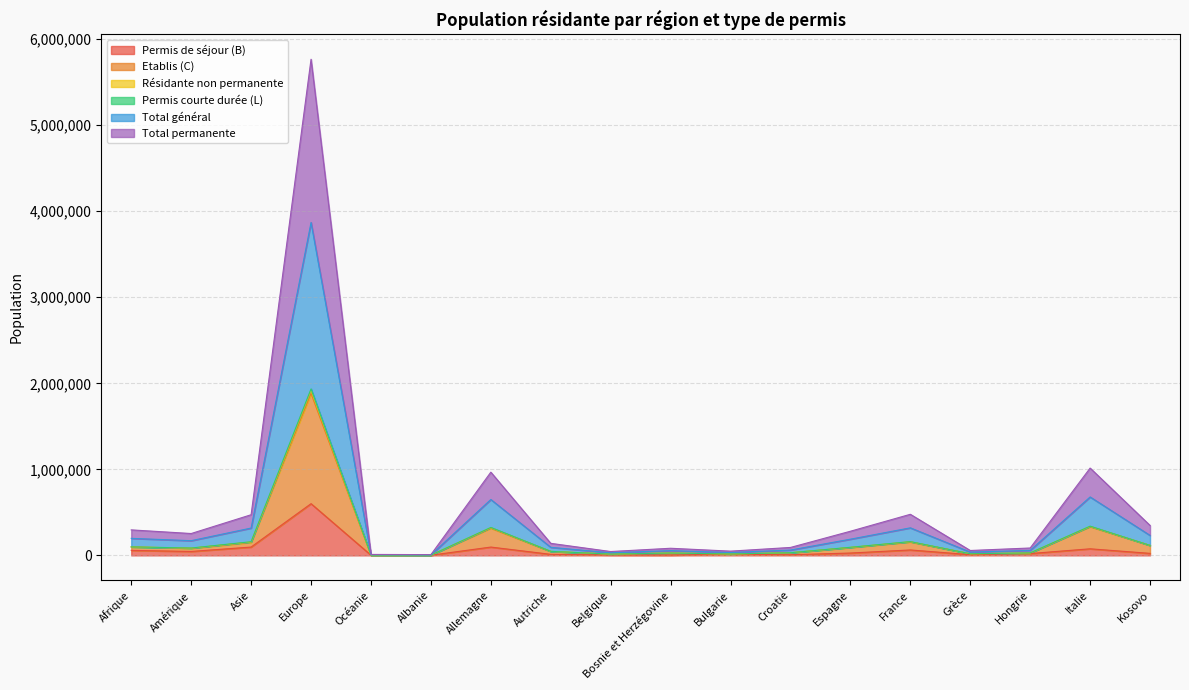

At which category does Permis de séjour (B) reach its first local valley?

Amérique